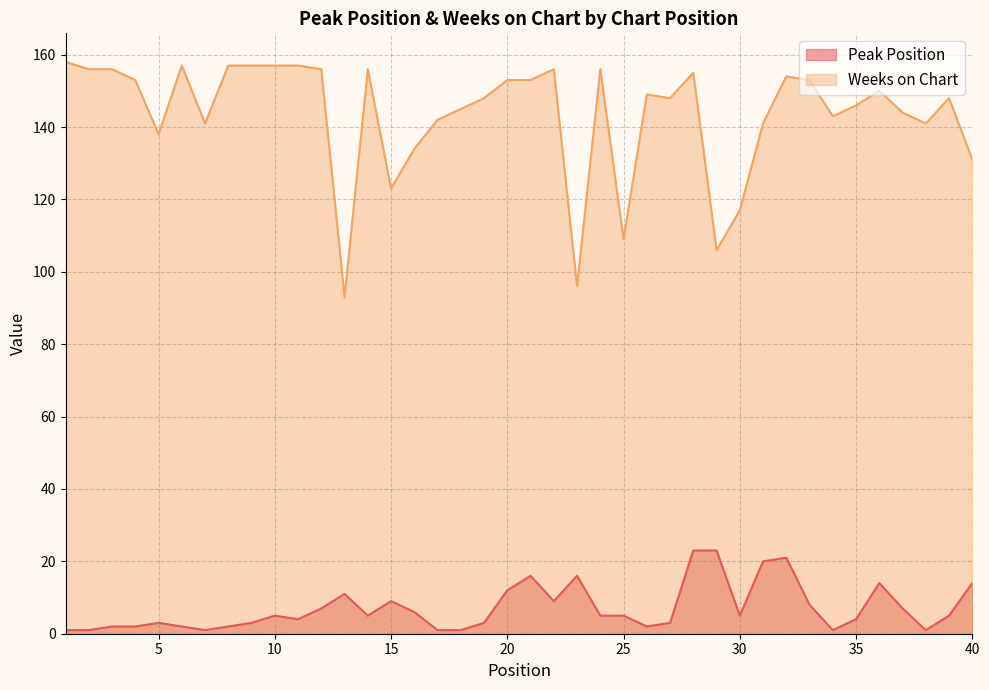

What is the sum of all Peak Position values?

283